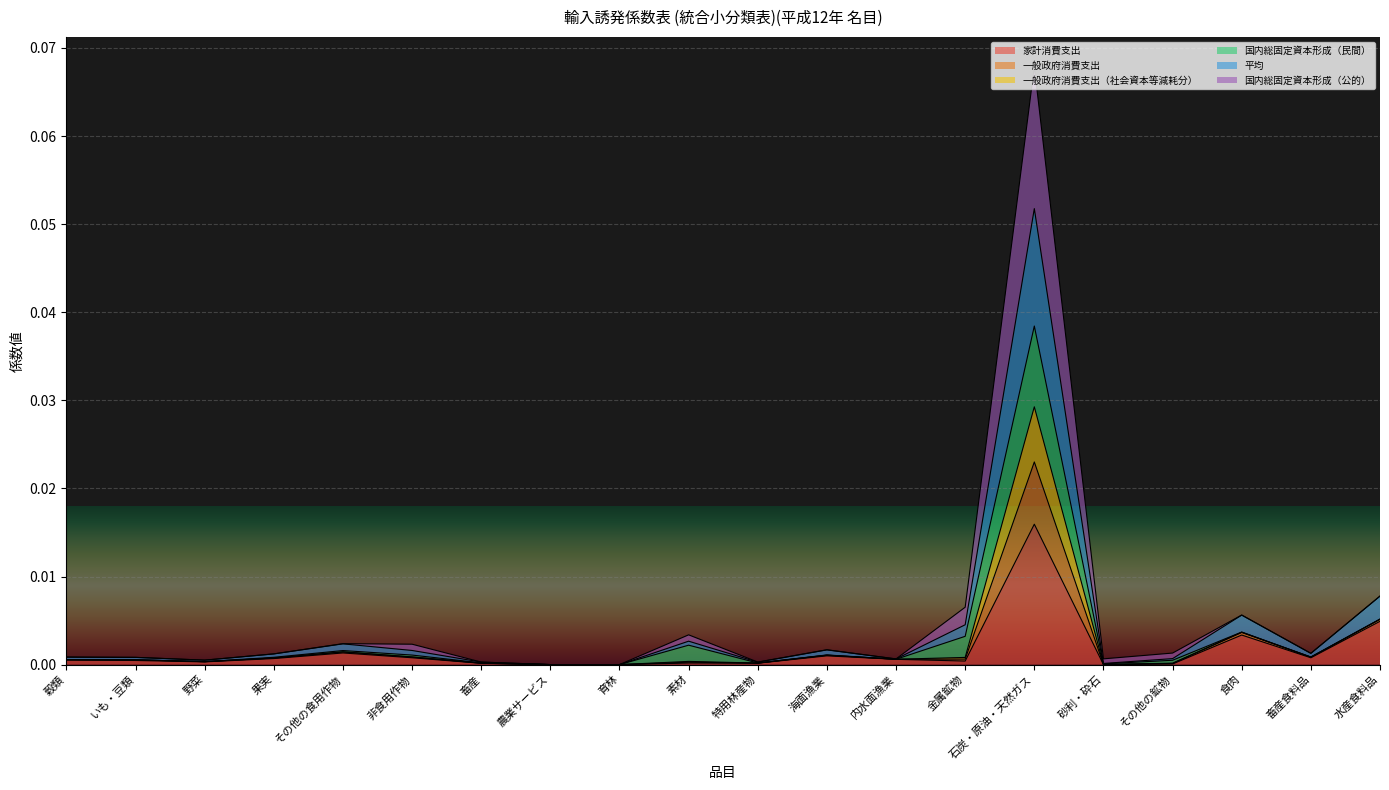

Count the number of categories in the chart.

20